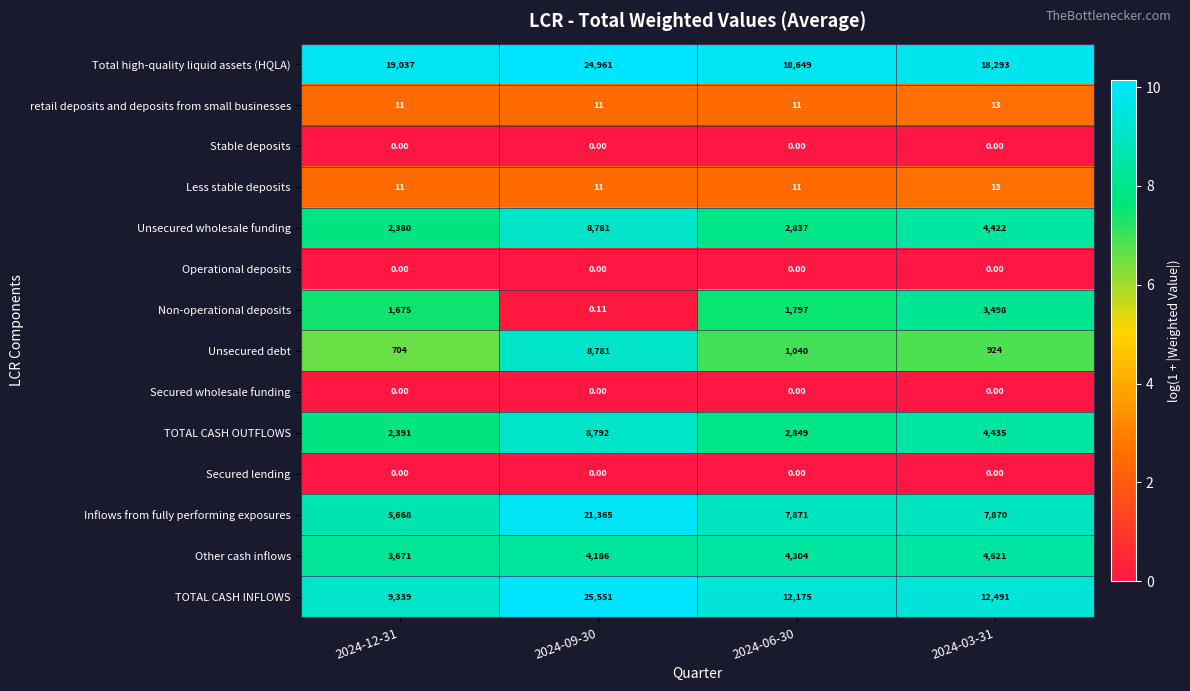

What is the spread (max minus min) of values at 2024-03-31?

18293.0